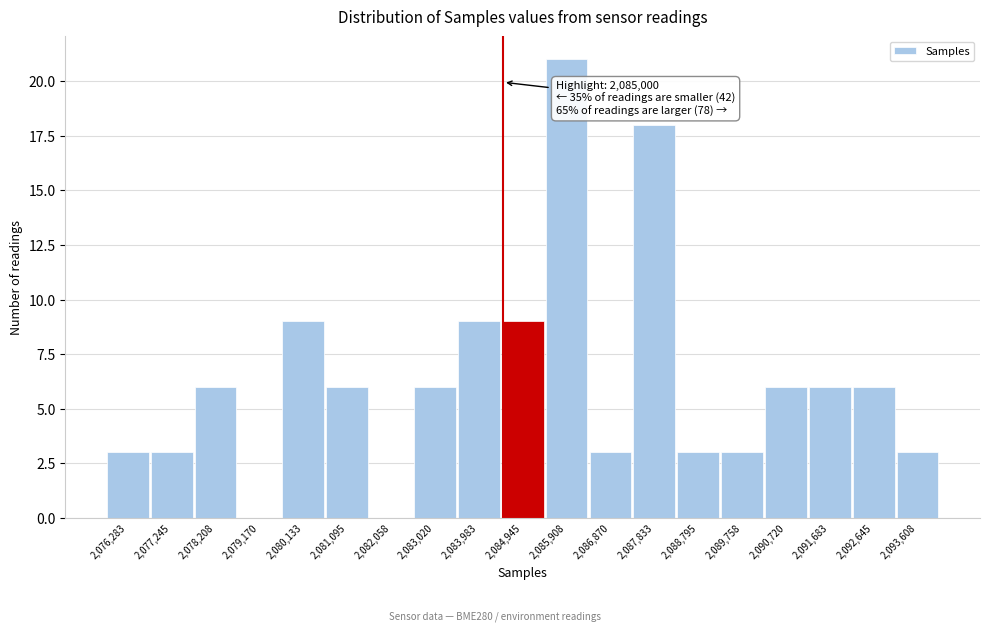

Reading left to right, extract all data points from this chart.

2,076,283=3	2,077,245=3	2,078,208=6	2,079,170=0	2,080,133=9	2,081,095=6	2,082,058=0	2,083,020=6	2,083,983=9	2,084,945=9	2,085,908=21	2,086,870=3	2,087,833=18	2,088,795=3	2,089,758=3	2,090,720=6	2,091,683=6	2,092,645=6	2,093,608=3